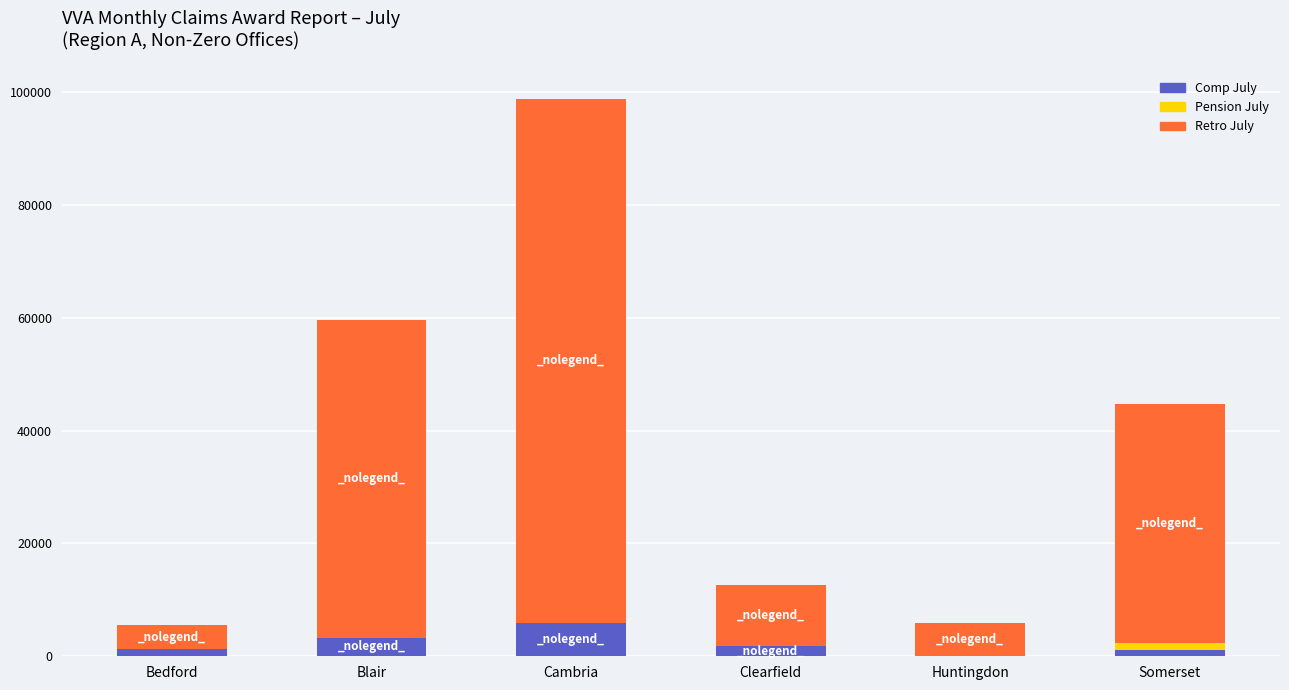

What is the total value across all series at Huntingdon?

5965